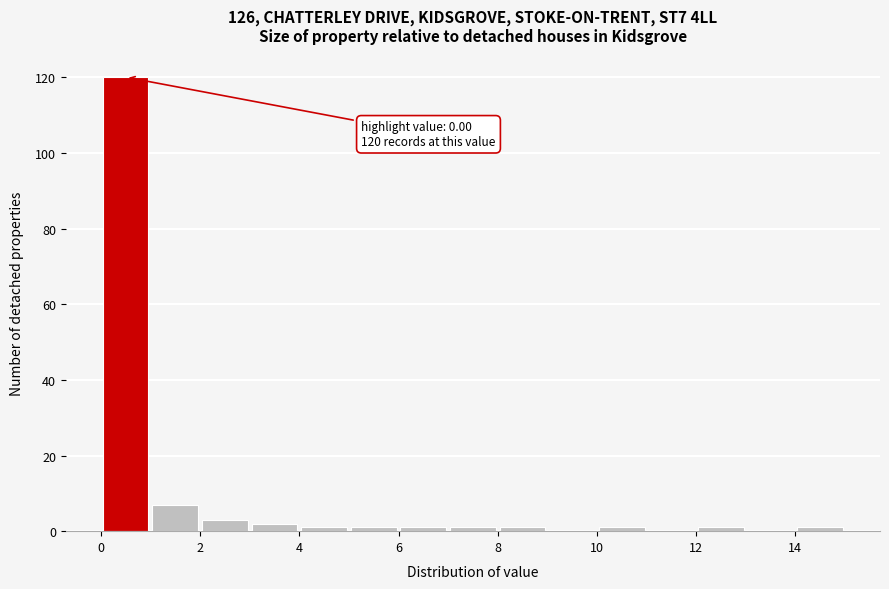

Which range on the x-axis has the tallest bar?

0 to 1